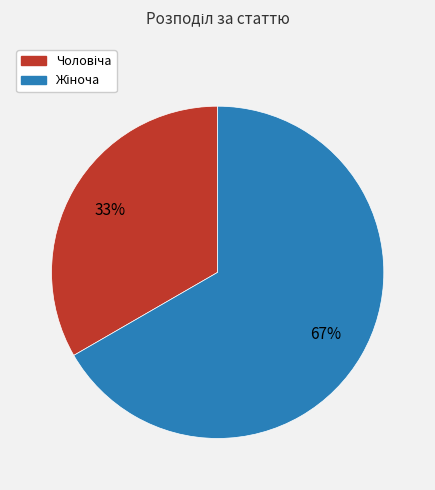

Does any single category account for the majority?

Yes